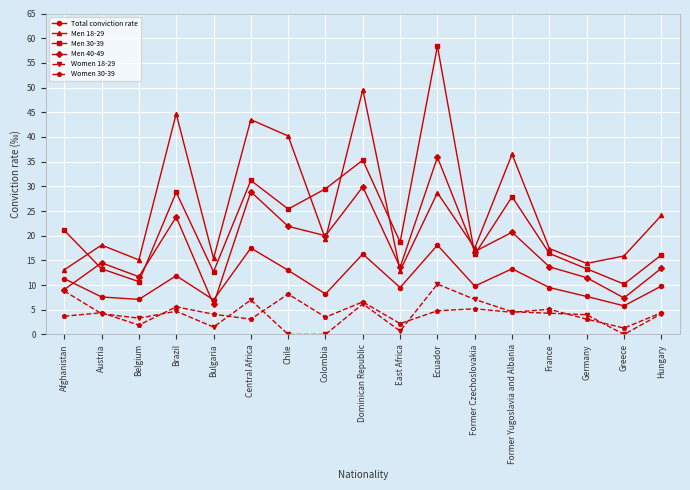

How many values in the Total conviction rate series exceed 9?

11